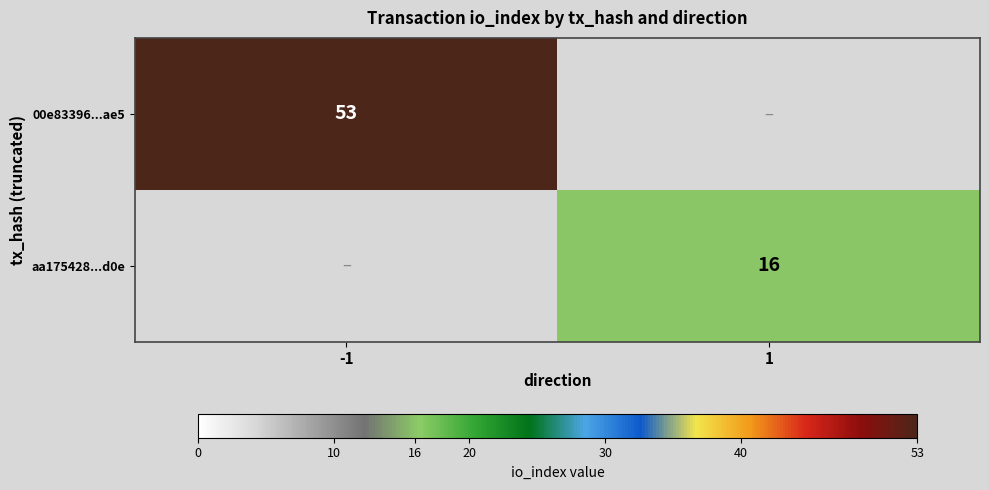

True or false: aa175428...d0e has a value of 16 at 1.

True